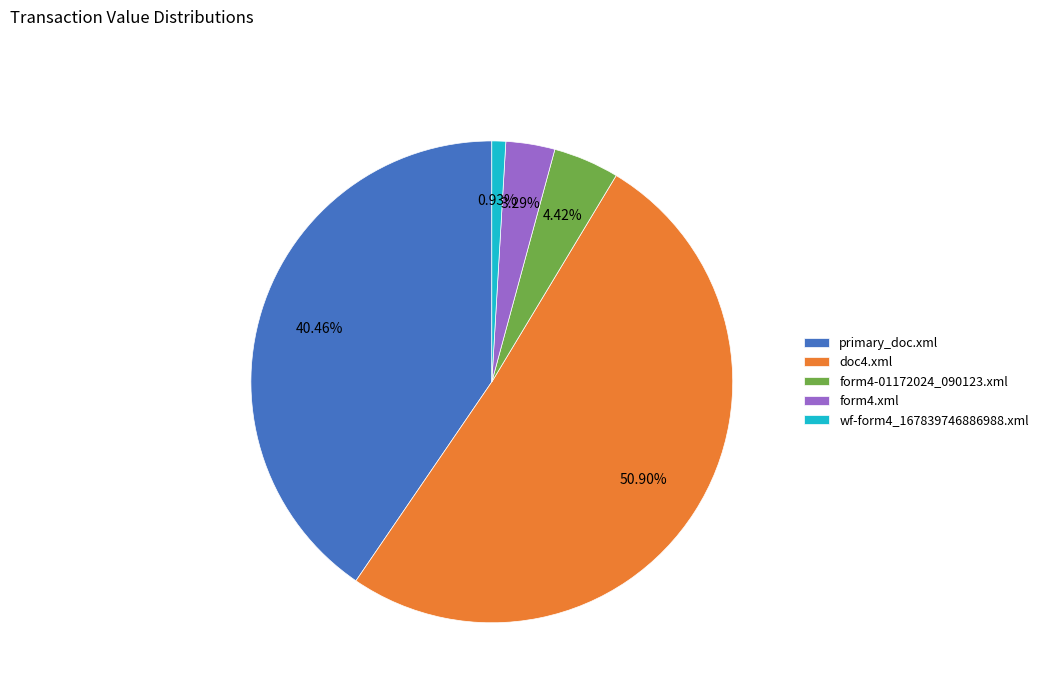

Is it true that doc4.xml is 51% of the pie?

True